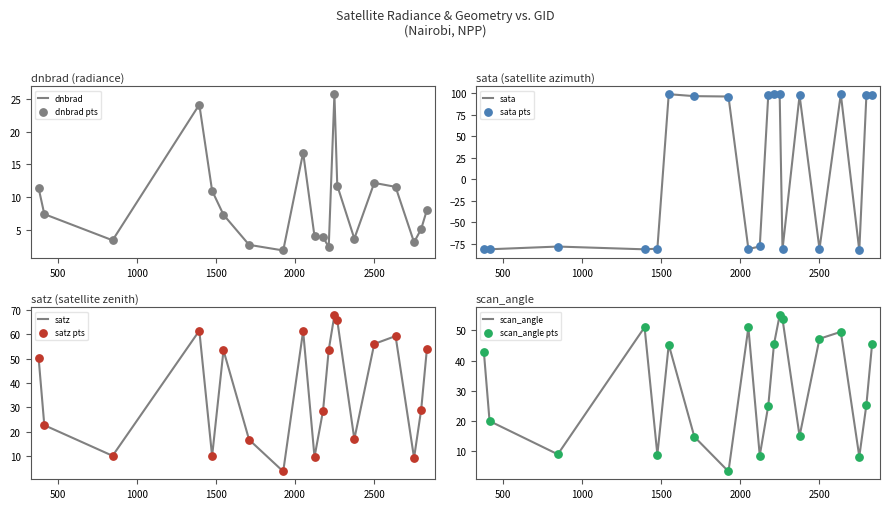

Which series reaches the maximum Y coordinate?

sata